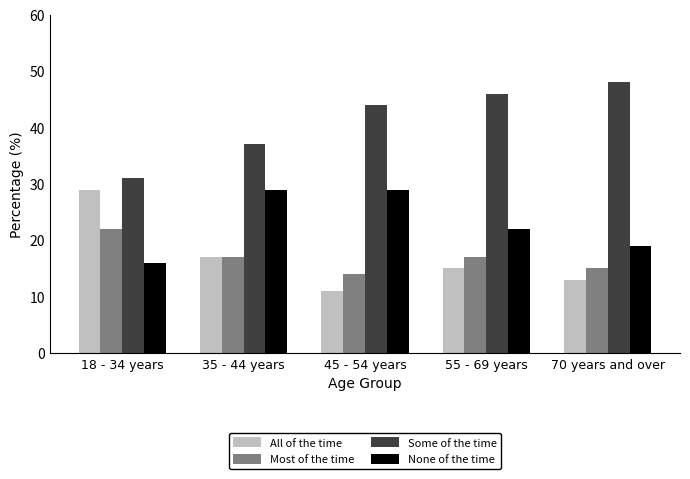

Is the value of Most of the time at 70 years and over greater than the value of Some of the time at 45 - 54 years?

No